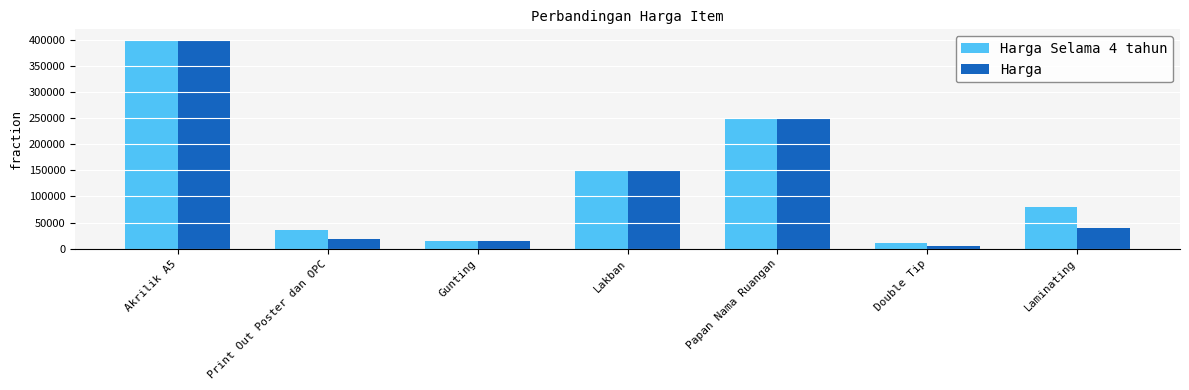

What are all the series names shown in the legend?

Harga Selama 4 tahun, Harga